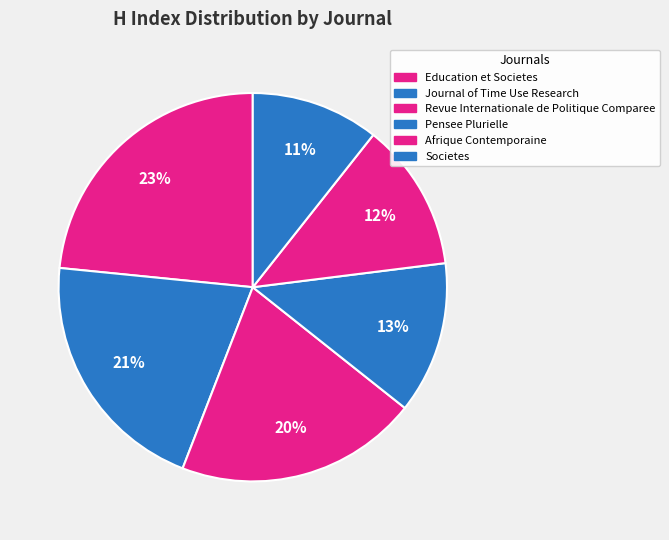

Is the sum of Journal of Time Use Research and Revue Internationale de Politique Comparee greater than half?

No